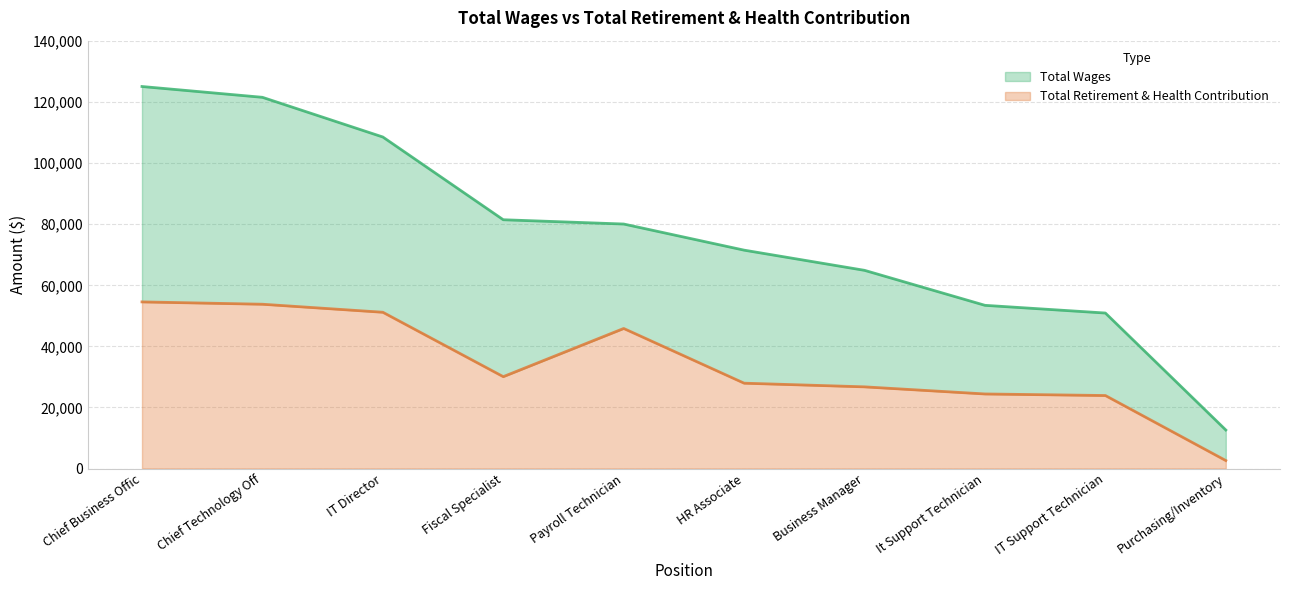

What is the label of the 6th point from the right?

Payroll Technician